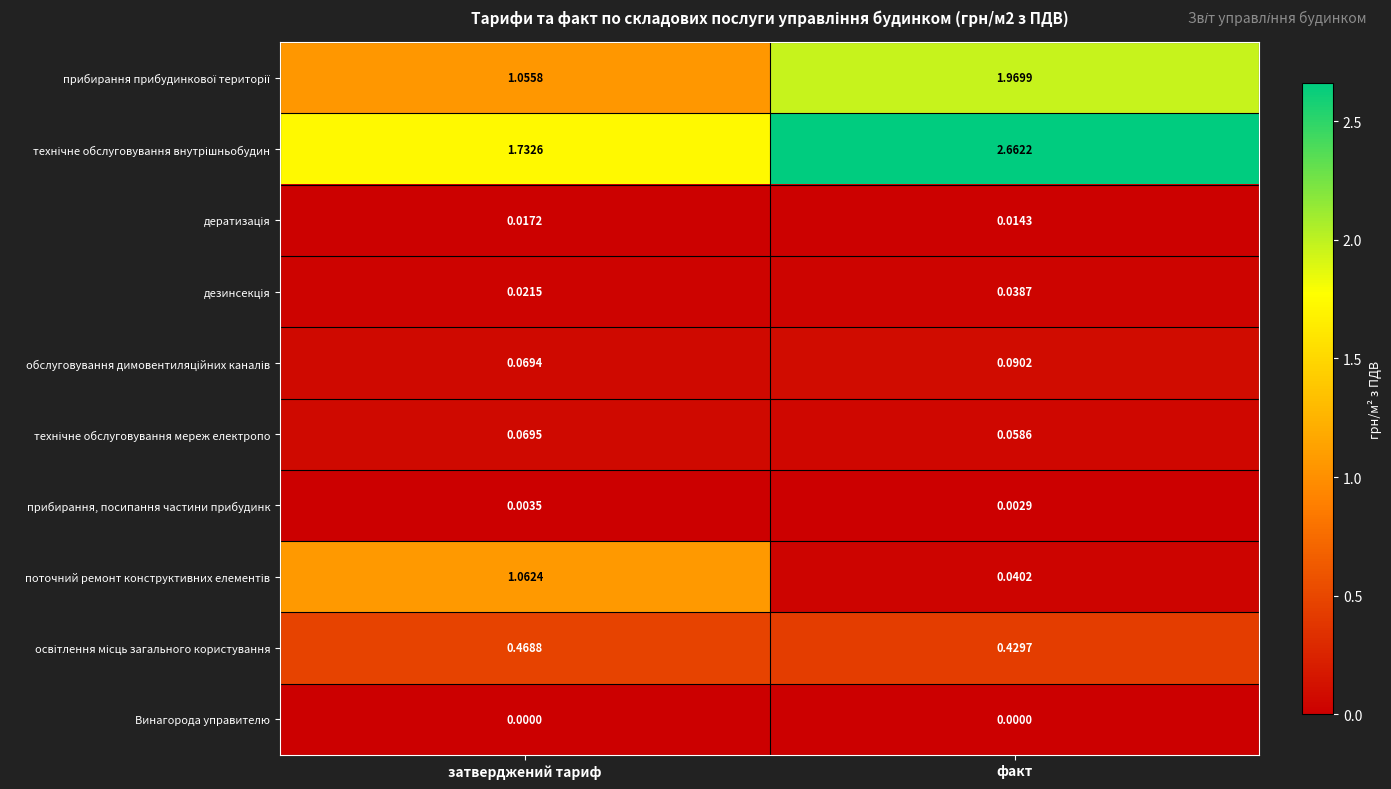

Which category has the lowest value in the прибирання, посипання частини прибудинк series?

факт